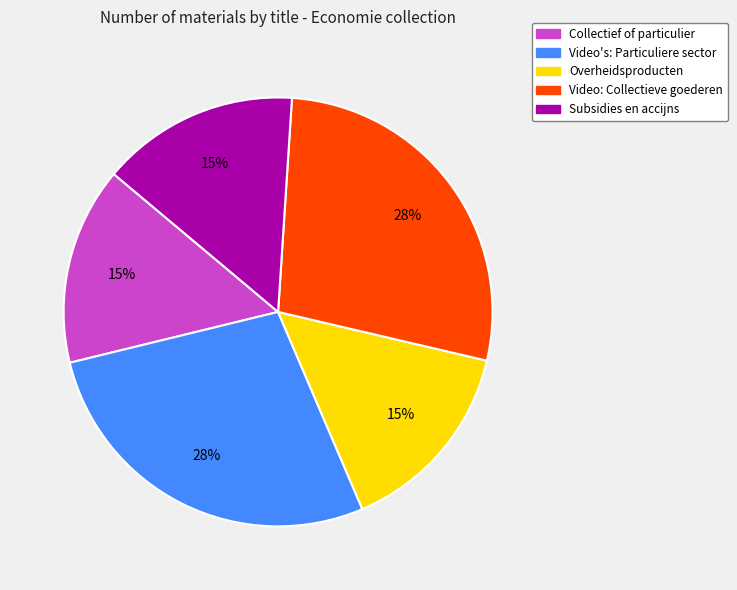

To the nearest percent, what portion does Video: Collectieve goederen represent?

28%